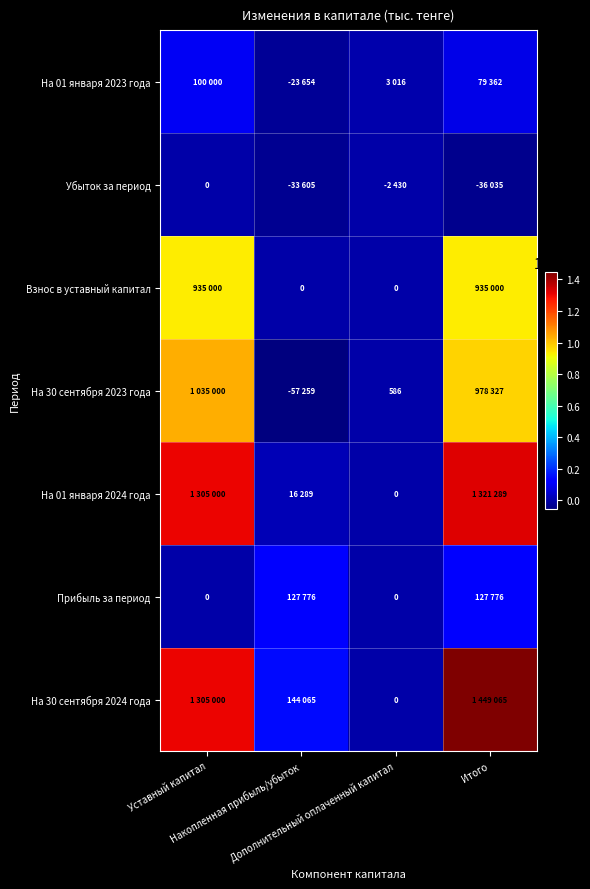

How many negative values does the Убыток за период series have?

3